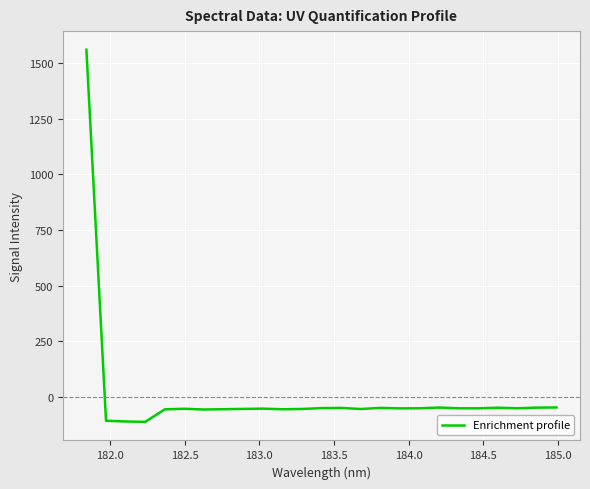

What is the smallest value displayed?

-113.6